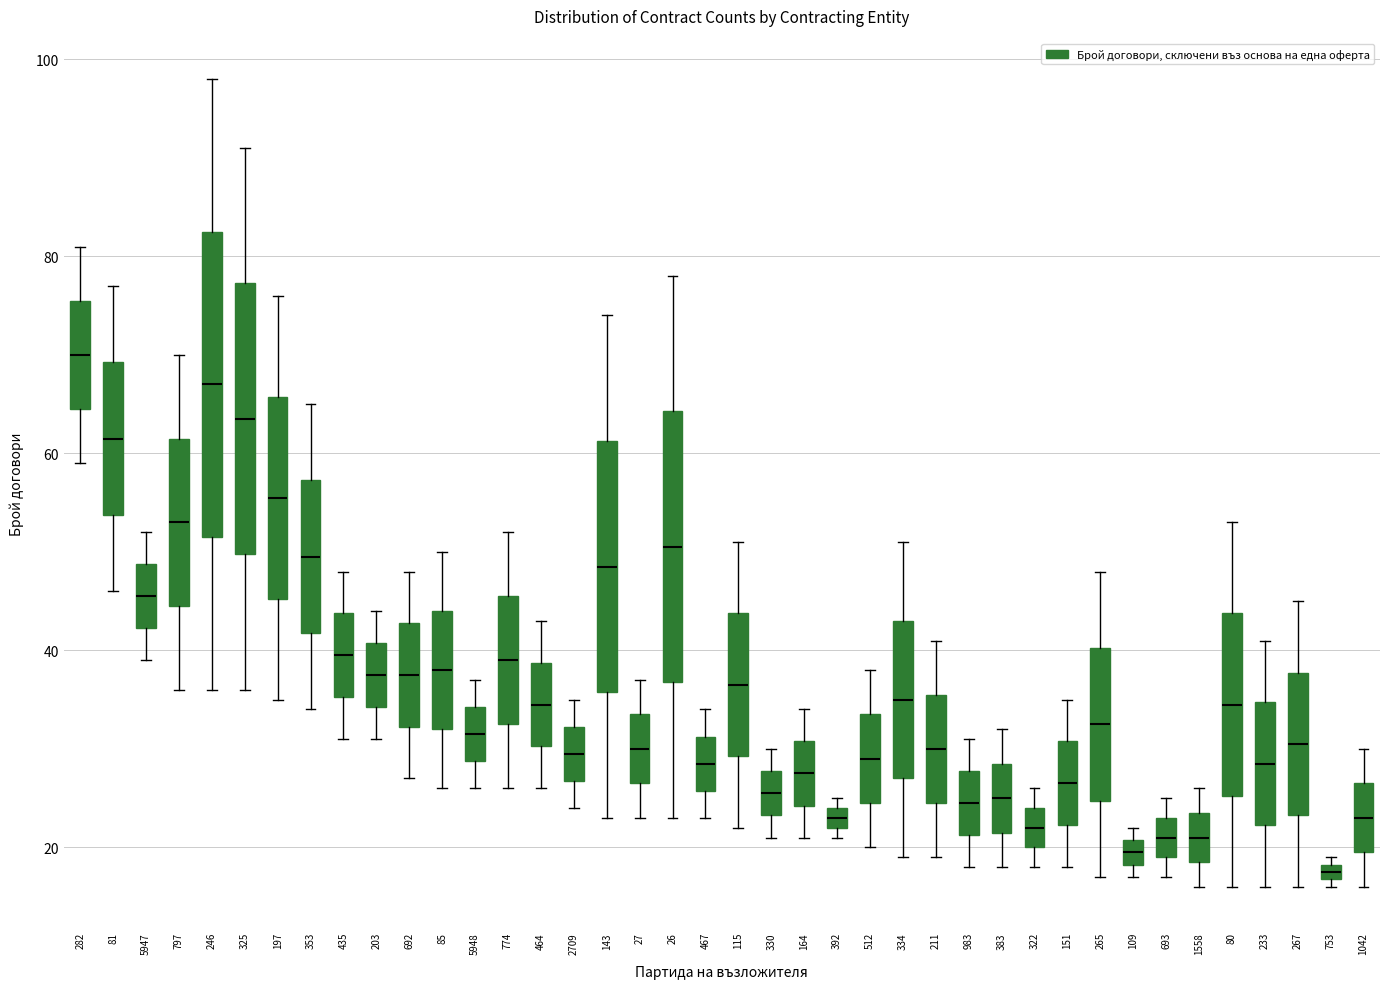

Where is the upper edge of the box at x = 151 on the y-axis? The values are not printed on the chart, so give them approximately, as read against the axis.

30